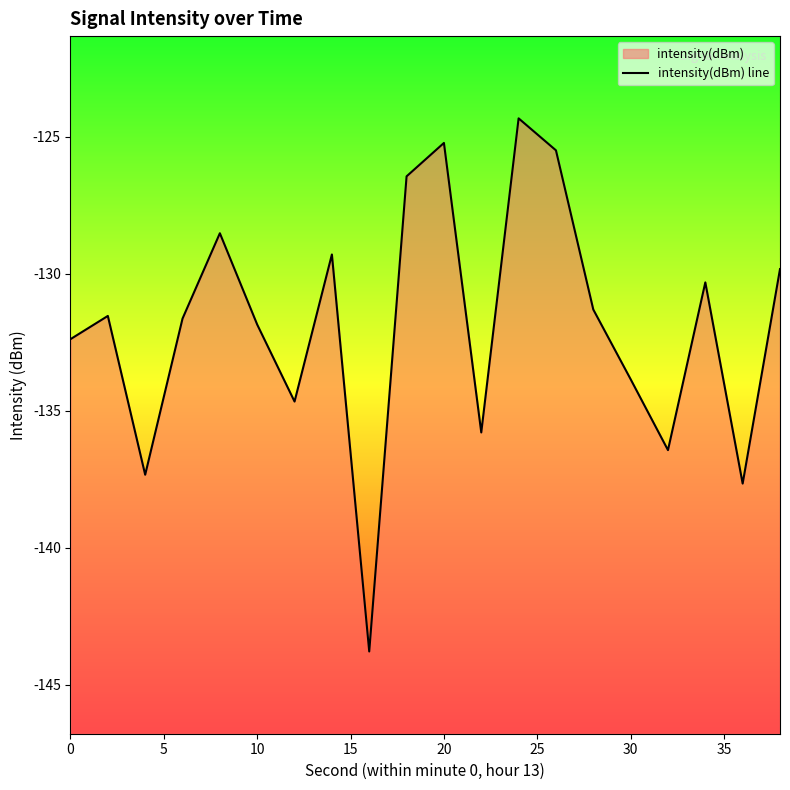

True or false: the data has more than 1 interior local peaks.

True